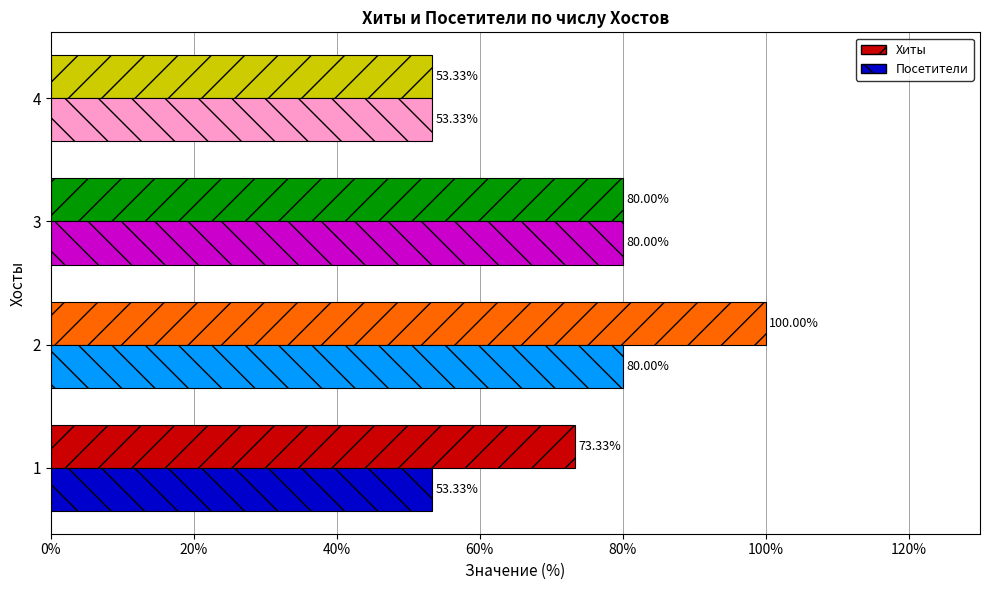

Is the value of Хиты at 1 greater than the value of Посетители at 4?

Yes